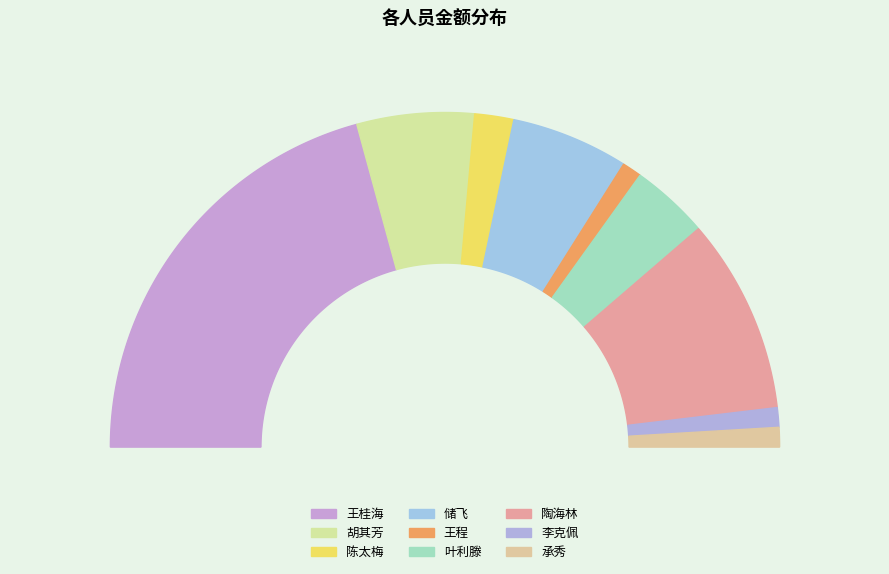

Is there any slice that represents more than half of the pie?

No